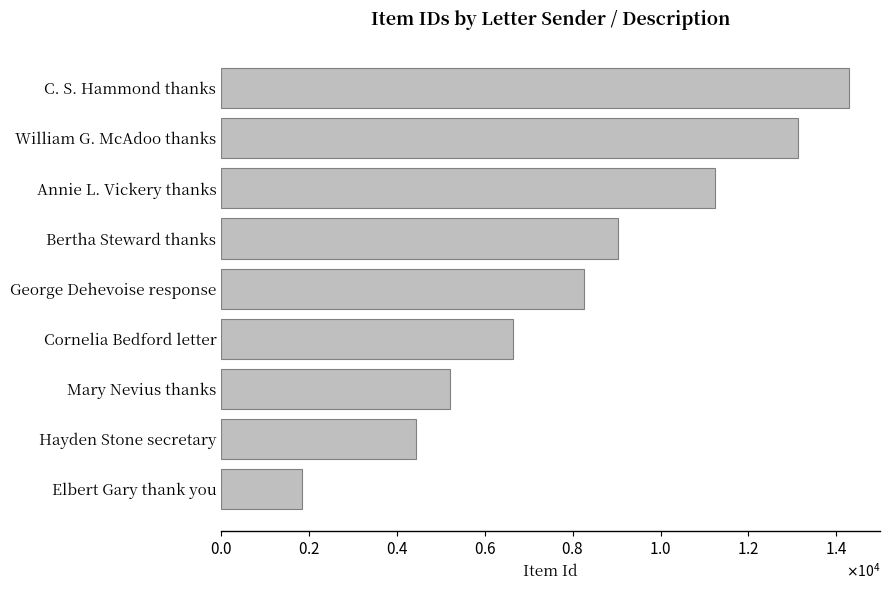

At which category does the chart reach its minimum across all series?

Elbert Gary thank you